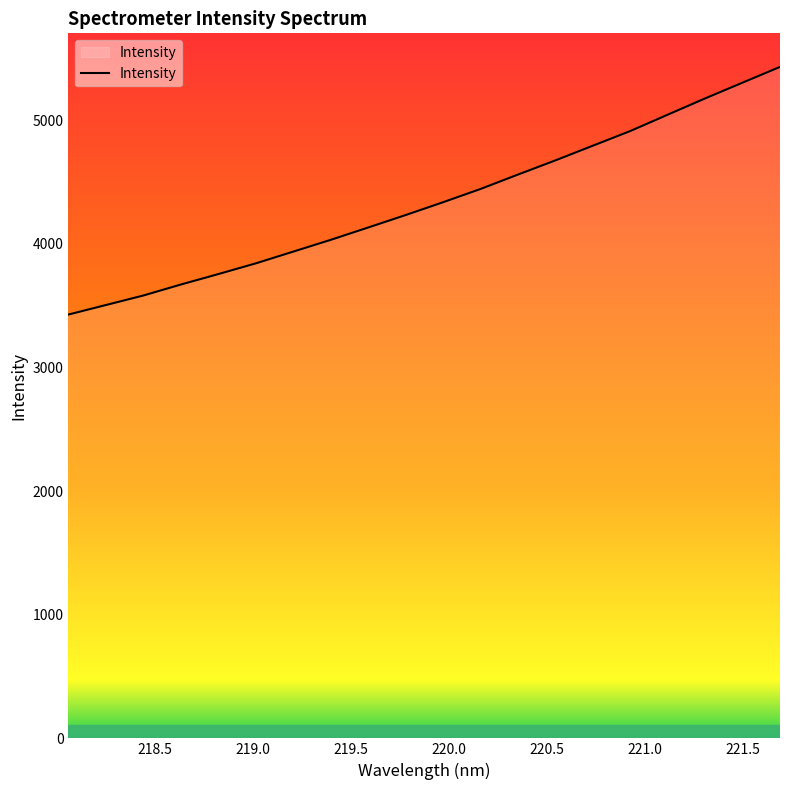

What is the difference between the maximum and minimum values?

2003.0